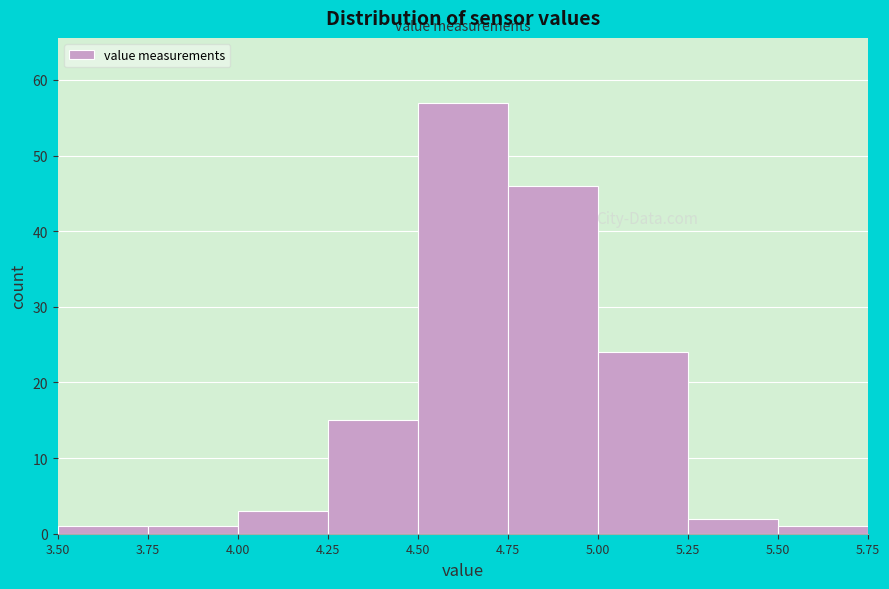

Reading left to right, list every bar in this chart as the range it spans on the x-axis followed by its height. The values are not printed on the chart, so give them approximately, as read against the axis.

3.50 to 3.75: 1
3.75 to 4.00: 1
4.00 to 4.25: 3
4.25 to 4.50: 15
4.50 to 4.75: 57
4.75 to 5.00: 46
5.00 to 5.25: 24
5.25 to 5.50: 2
5.50 to 5.75: 1